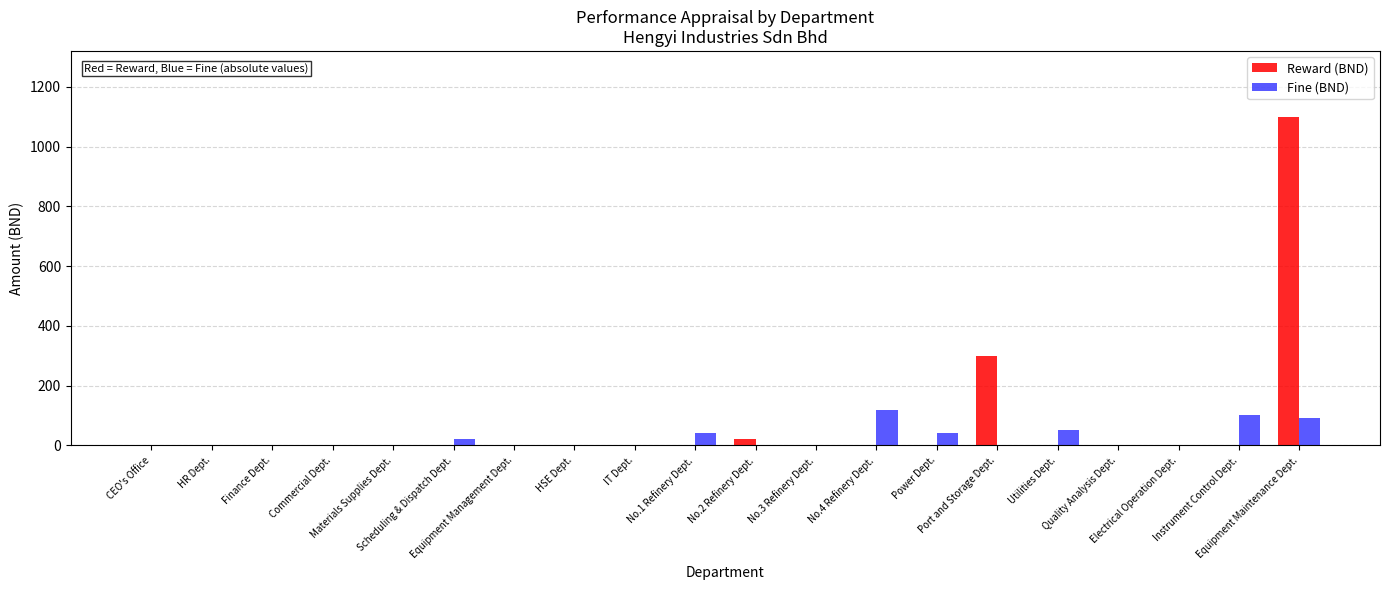

What are all the series names shown in the legend?

Reward (BND), Fine (BND)